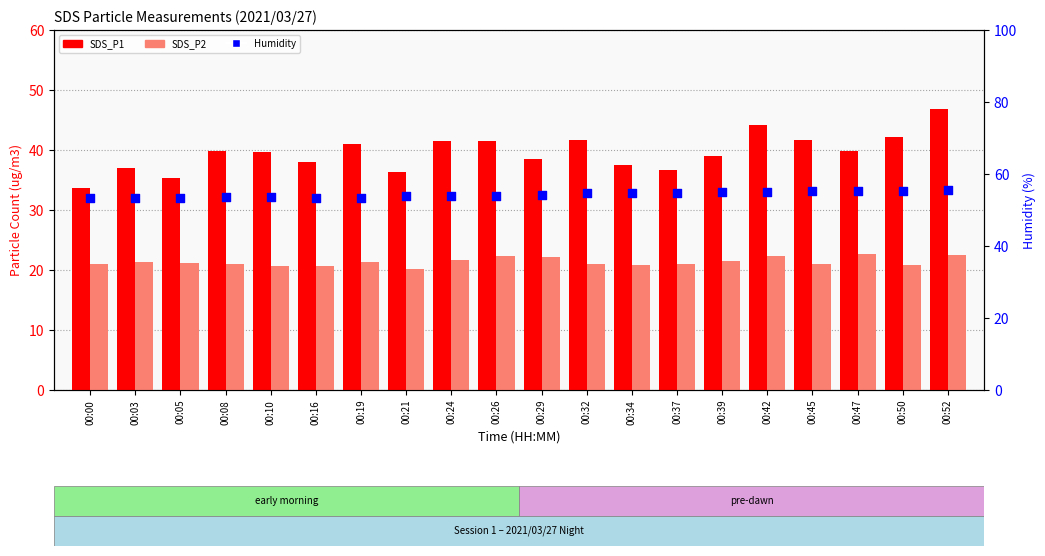

What are all the series names shown in the legend?

SDS_P1, SDS_P2, Humidity